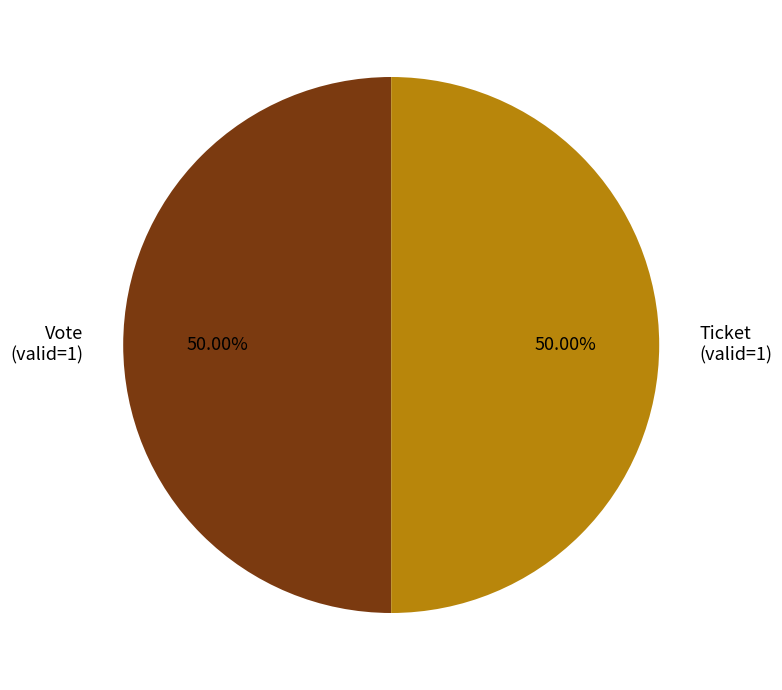

How many slices are in this pie chart?

2